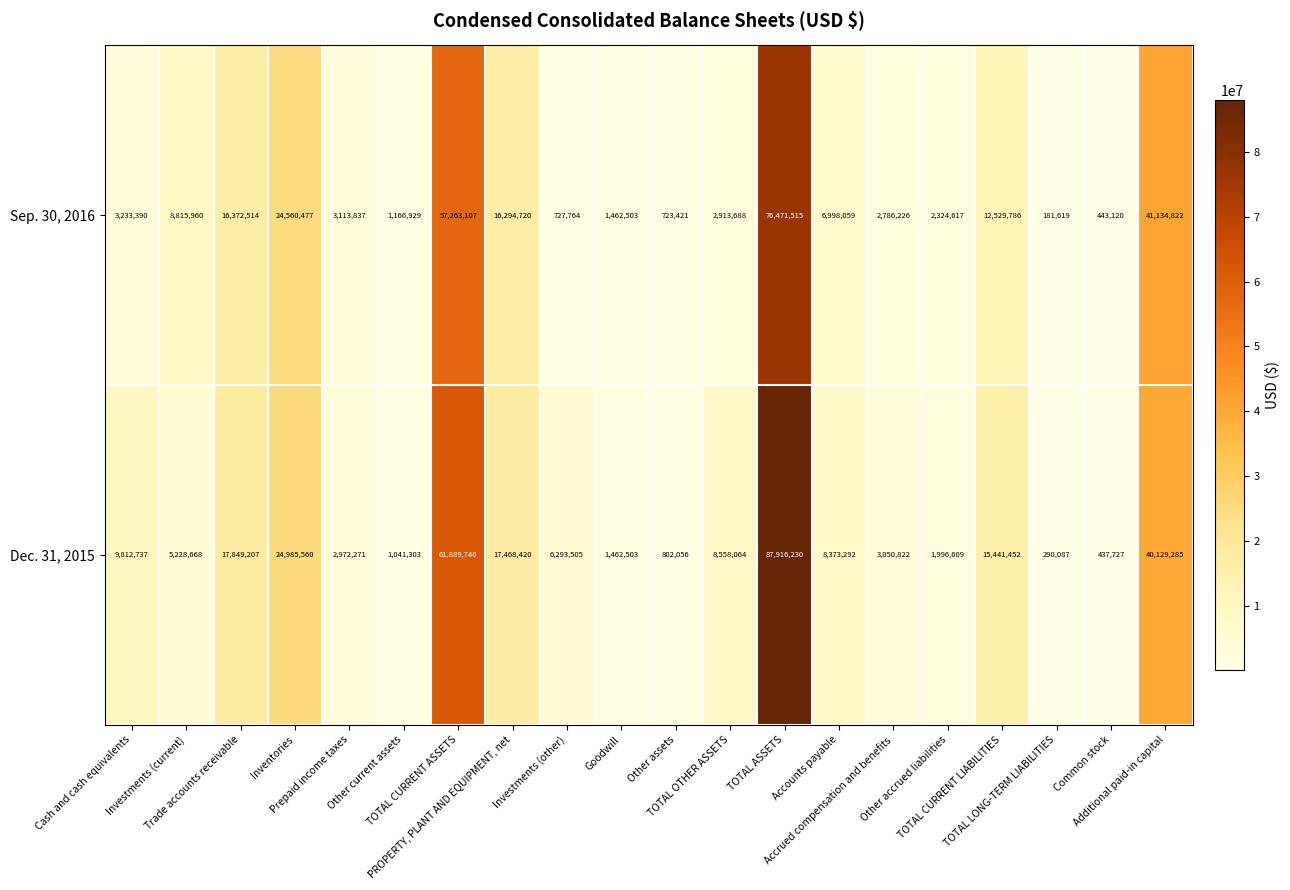

What is the sum of all Sep. 30, 2016 values?

279518074